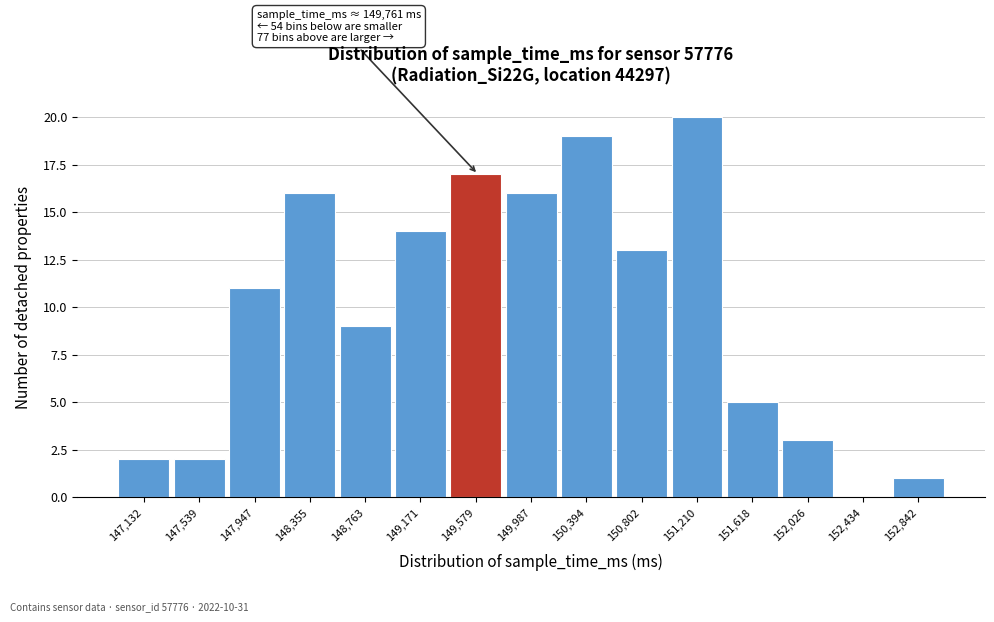

Reading left to right, what are all the values shown in this chart?

147,132=2	147,539=2	147,947=11	148,355=16	148,763=9	149,171=14	149,579=17	149,987=16	150,394=19	150,802=13	151,210=20	151,618=5	152,026=3	152,434=0	152,842=1